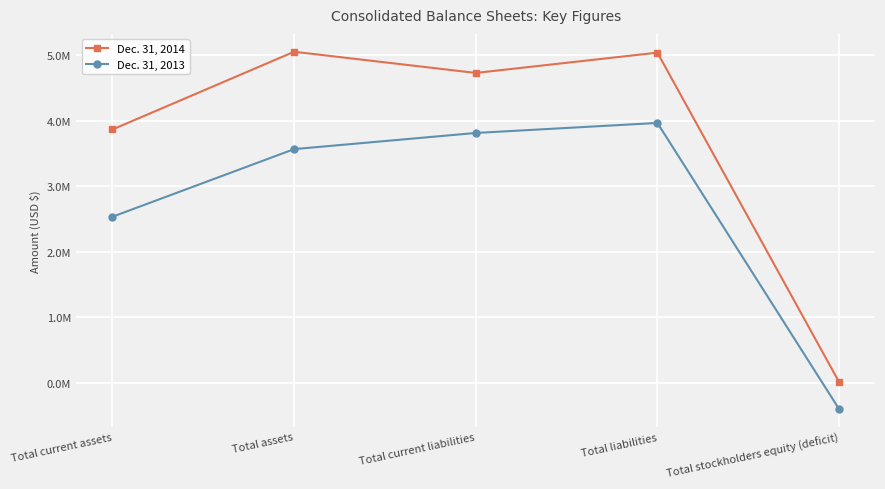

What position from the right is Total assets?

4